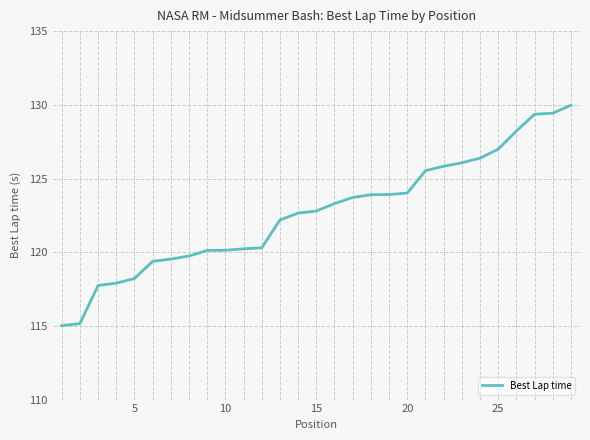

What is the difference between the maximum and minimum values?

15.0